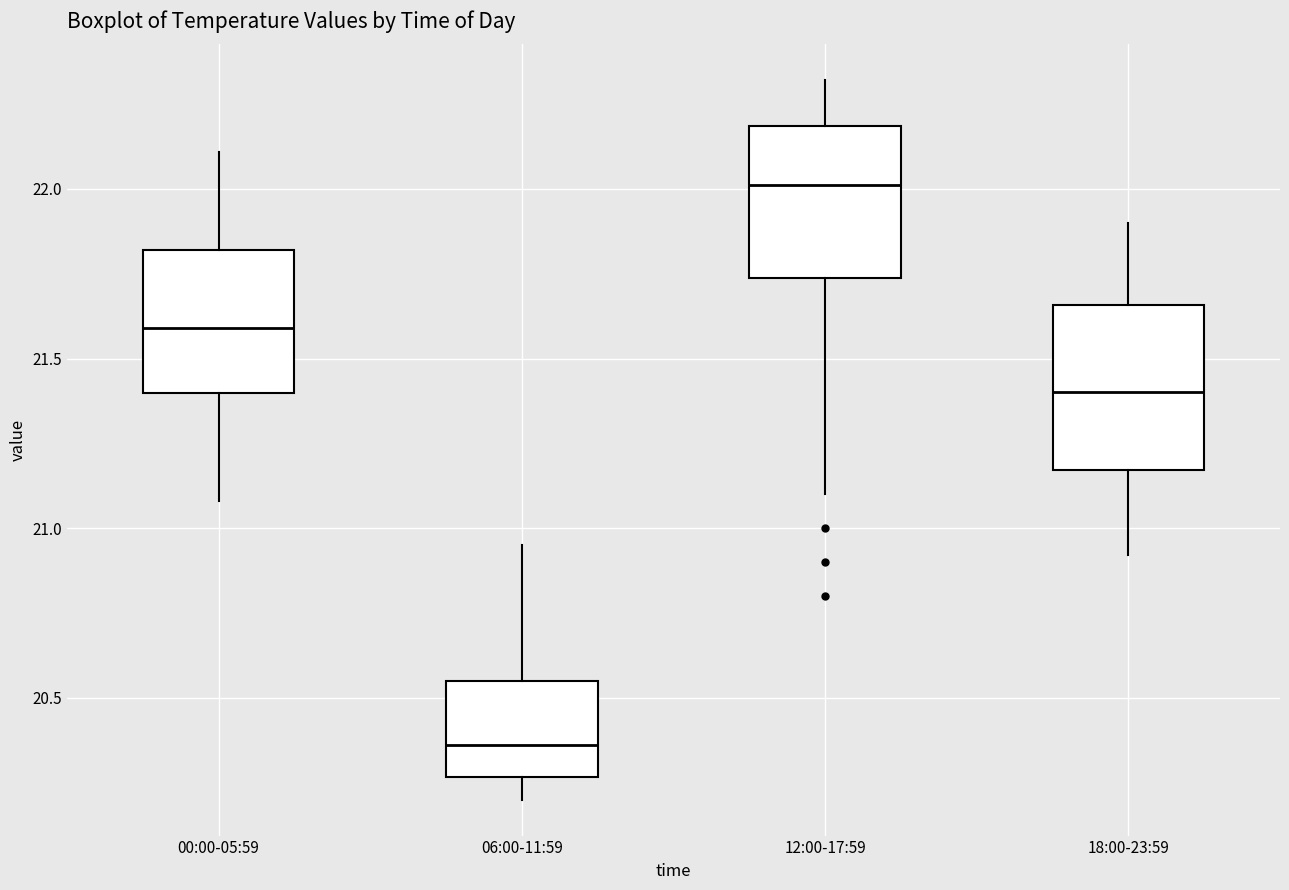

Which box has the lowest median line?

06:00-11:59